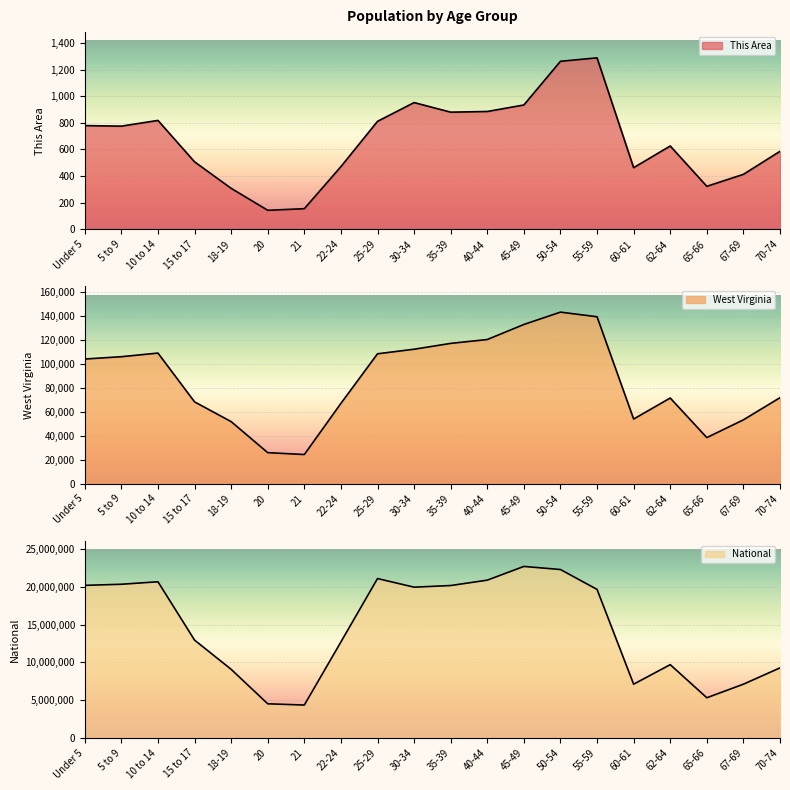

True or false: This Area and National cross at least once.

False